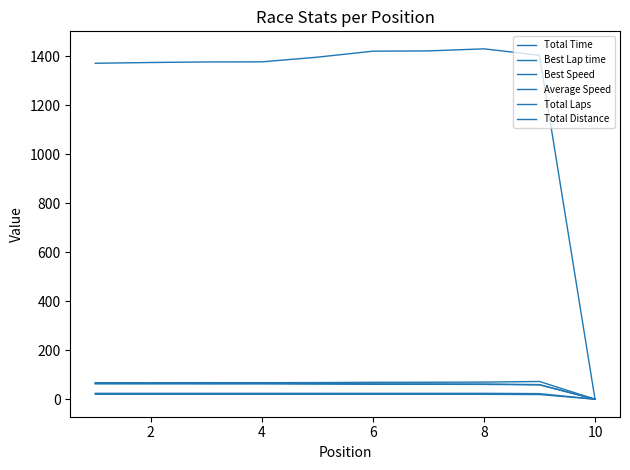

How many lines are shown in the chart?

6